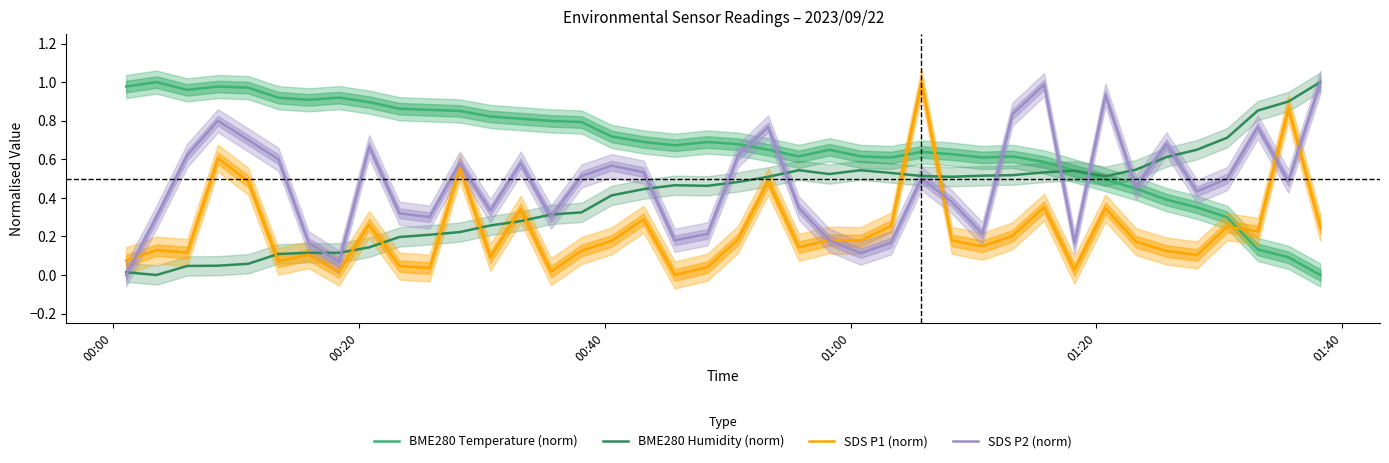

How many intersections are there between BME280 Humidity (norm) and SDS P1 (norm)?

9